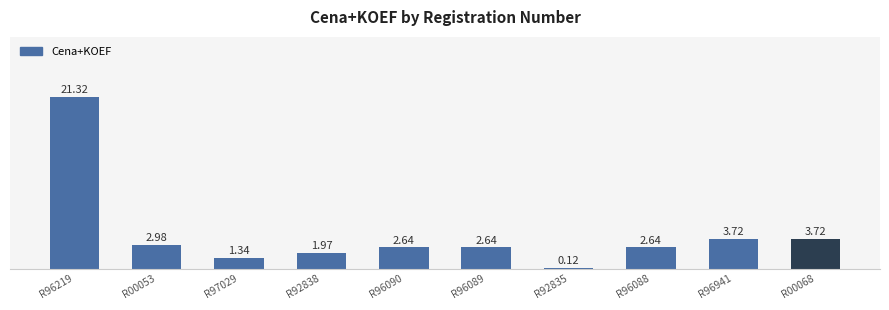

What is the maximum value shown in the chart?

21.3